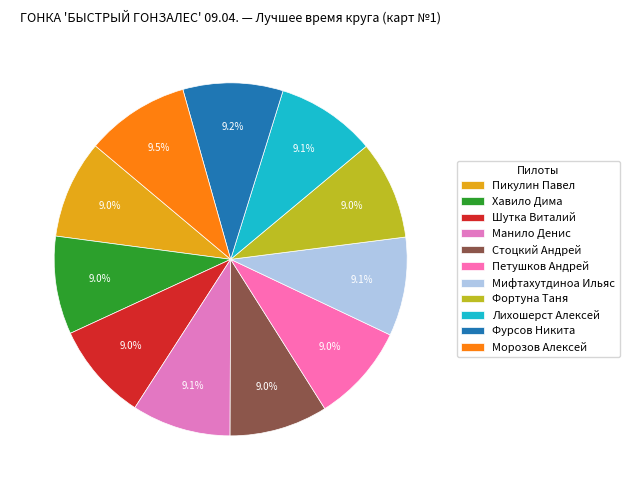

Count the number of slices in the pie.

11